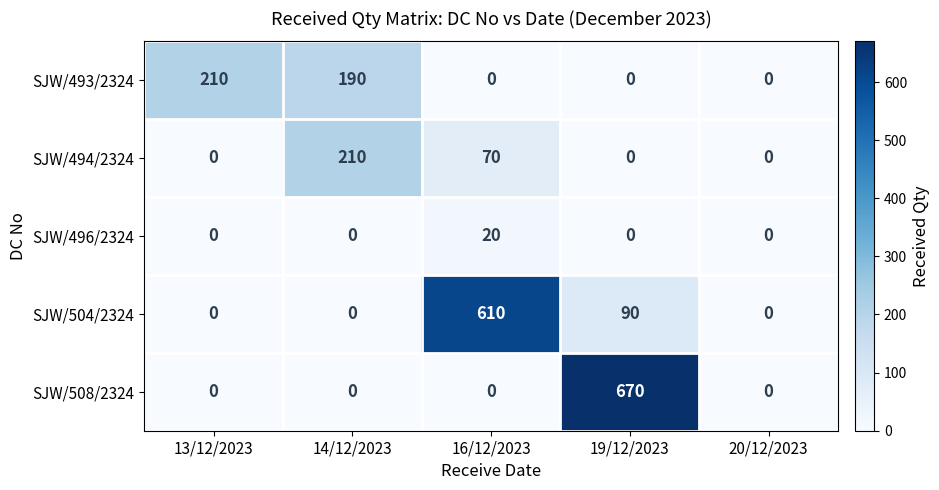

The SJW/493/2324 series shows -103 at 20/12/2023. True or false?

False